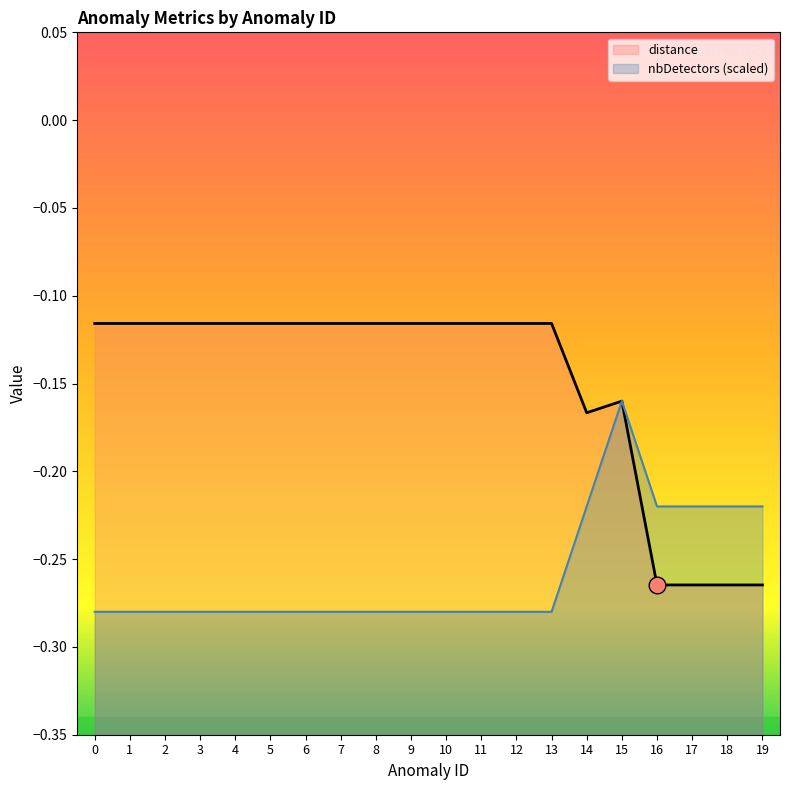

Reading left to right, list all the values displayed in this chart.

distance: 0=-0.1	1=-0.1	2=-0.1	3=-0.1	4=-0.1	5=-0.1	6=-0.1	7=-0.1	8=-0.1	9=-0.1	10=-0.1	11=-0.1	12=-0.1	13=-0.1	14=-0.2	15=-0.2	16=-0.3	17=-0.3	18=-0.3	19=-0.3
nbDetectors (scaled): 0=-0.3	1=-0.3	2=-0.3	3=-0.3	4=-0.3	5=-0.3	6=-0.3	7=-0.3	8=-0.3	9=-0.3	10=-0.3	11=-0.3	12=-0.3	13=-0.3	14=-0.2	15=-0.2	16=-0.2	17=-0.2	18=-0.2	19=-0.2